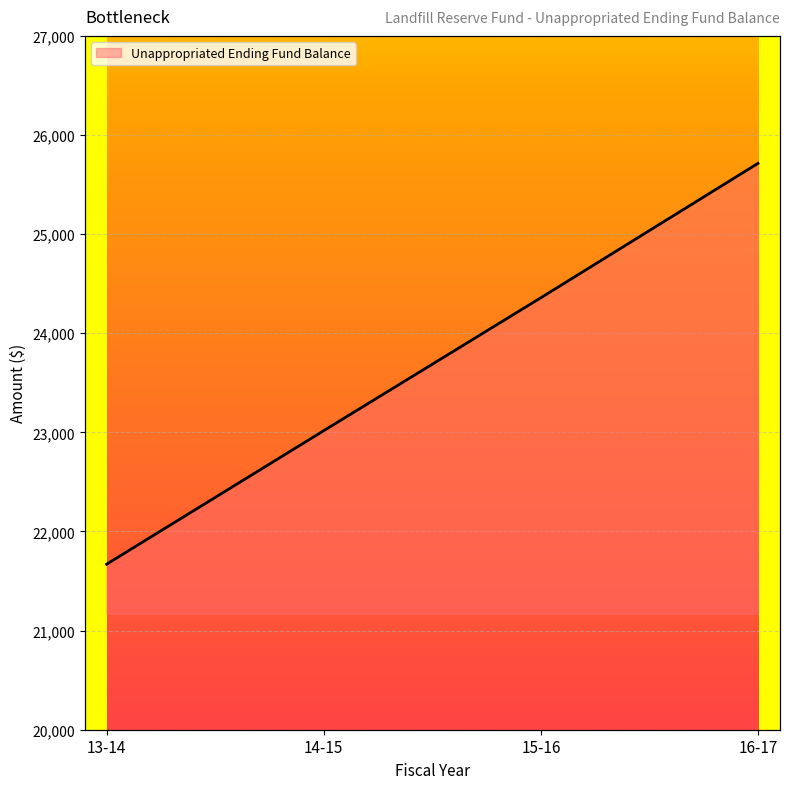

Rank the categories by value from highest to lowest.

16-17, 15-16, 14-15, 13-14